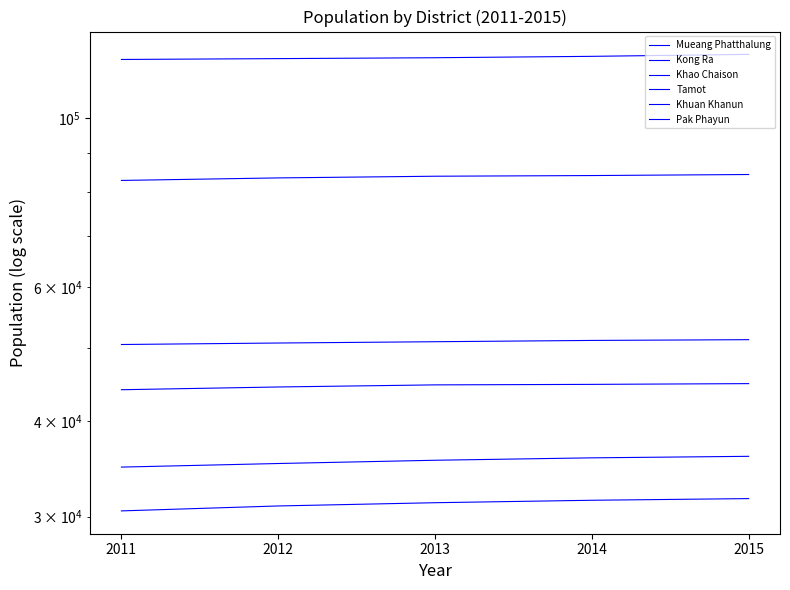

Reading right to left, what are all the values shown in this chart?

Mueang Phatthalung: 2015=121186	2014=120470	2013=119965	2012=119642	2011=119338
Kong Ra: 2015=35998	2014=35833	2013=35573	2012=35225	2011=34846
Khao Chaison: 2015=44836	2014=44734	2013=44667	2012=44384	2011=44017
Tamot: 2015=31683	2014=31524	2013=31292	2012=30987	2011=30528
Khuan Khanun: 2015=84313	2014=84047	2013=83877	2012=83452	2011=82818
Pak Phayun: 2015=51199	2014=51083	2013=50884	2012=50685	2011=50458